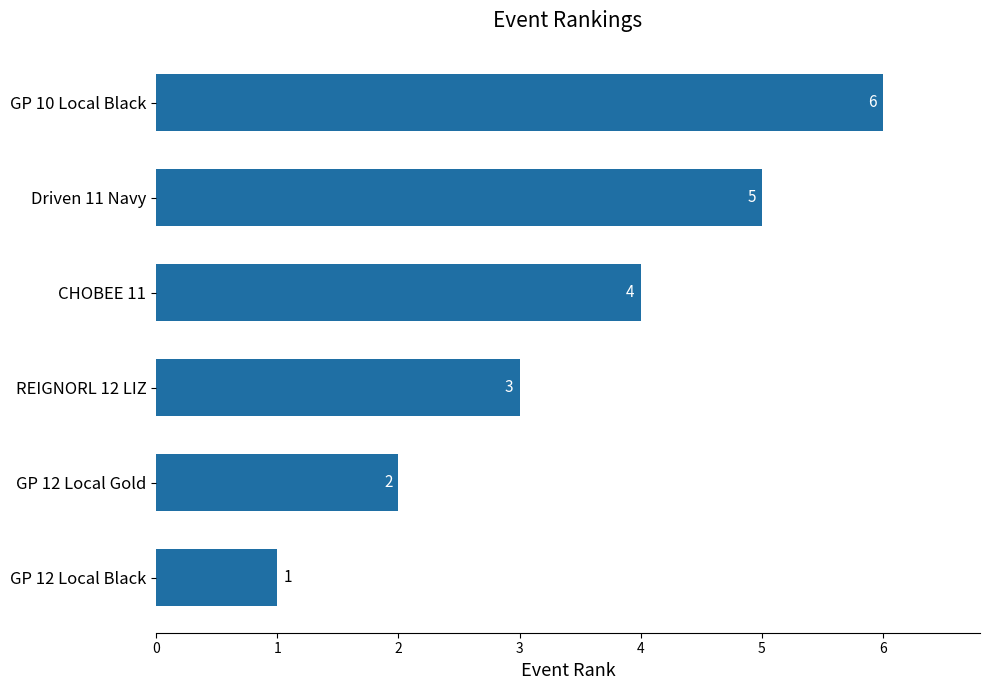

What is the sum of all values?

21